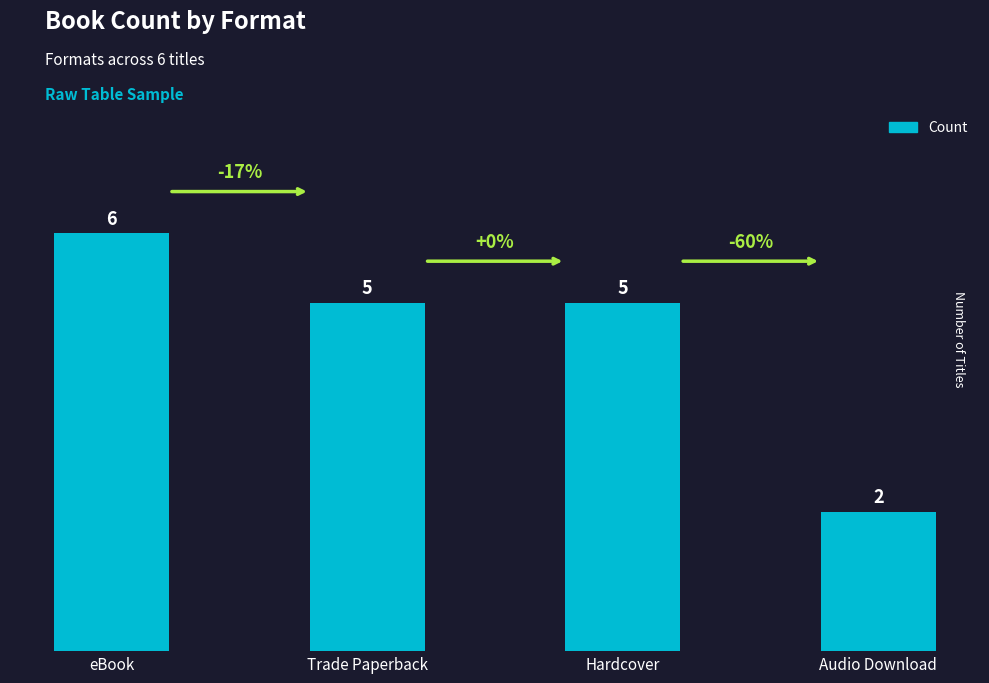

At which category does the chart reach its minimum across all series?

Audio Download